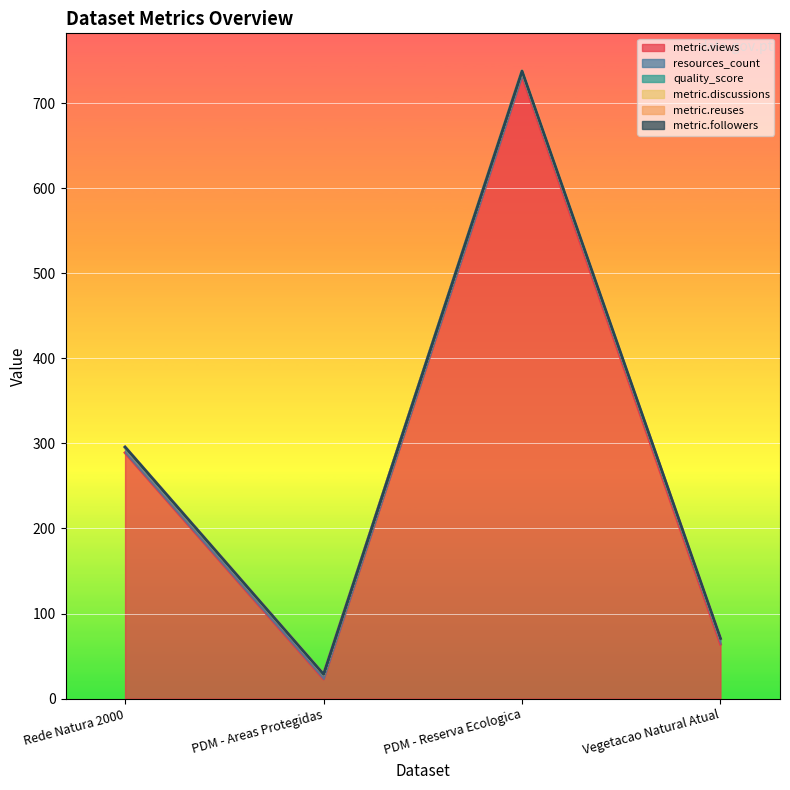

At PDM - Areas Protegidas, list the series in order from largest to smallest.

metric.views, resources_count, quality_score, metric.discussions, metric.reuses, metric.followers